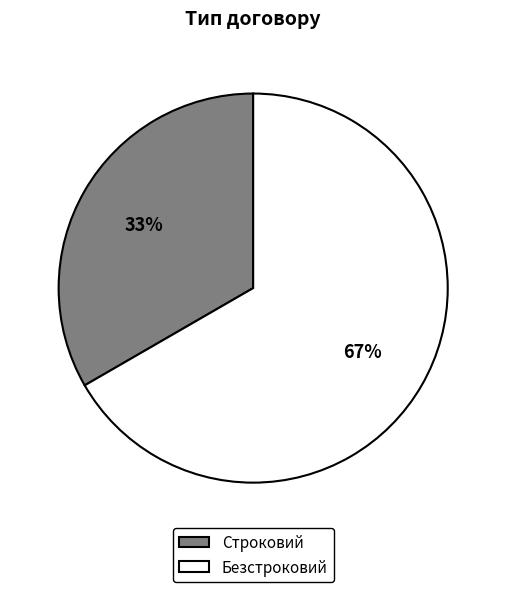

To the nearest percent, what is the combined percentage of Строковий and Безстроковий?

100%